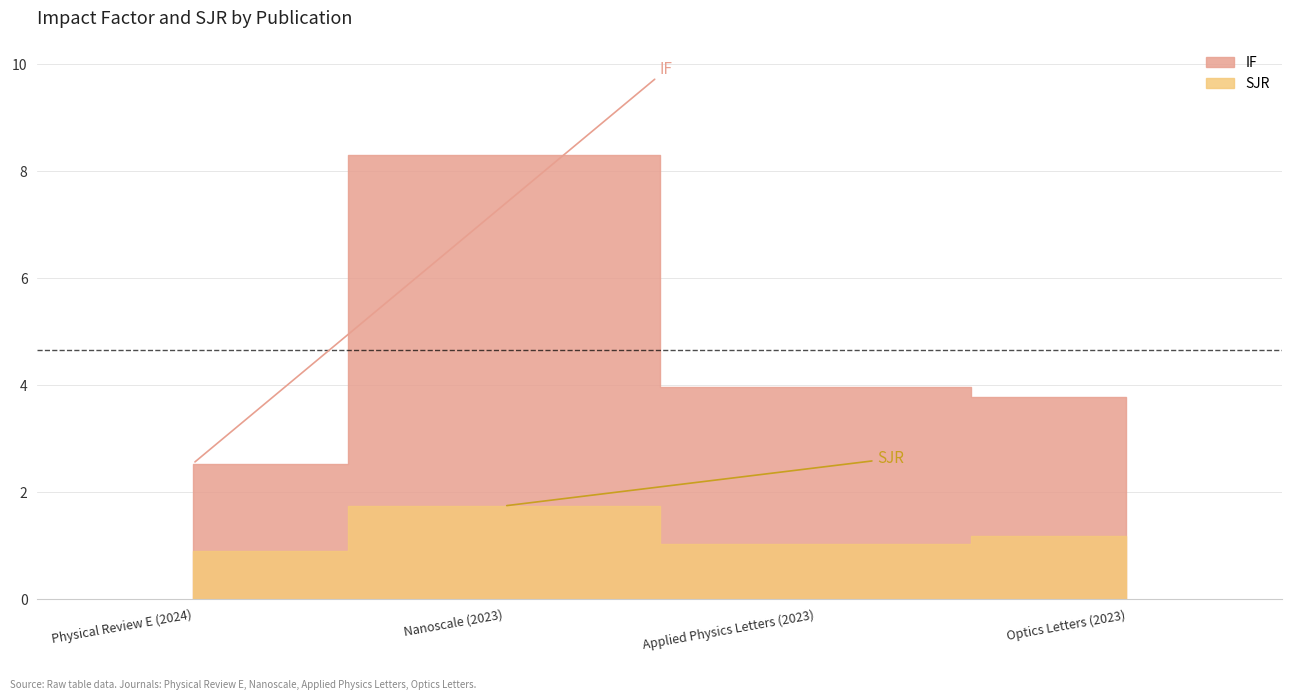

How many values in the IF series are below 3?

1